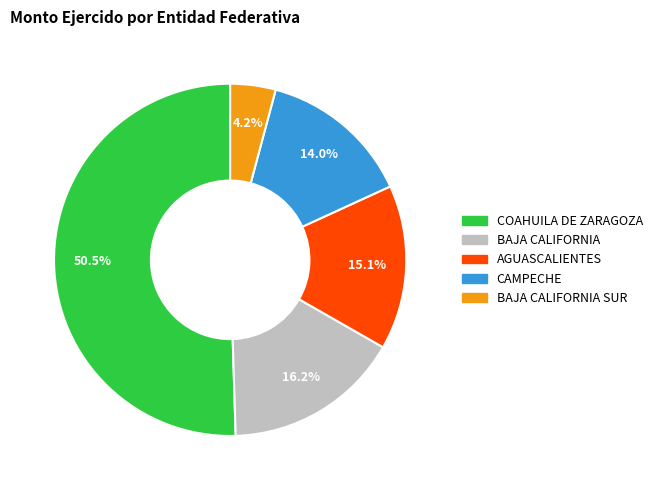

Does any single category account for the majority?

Yes